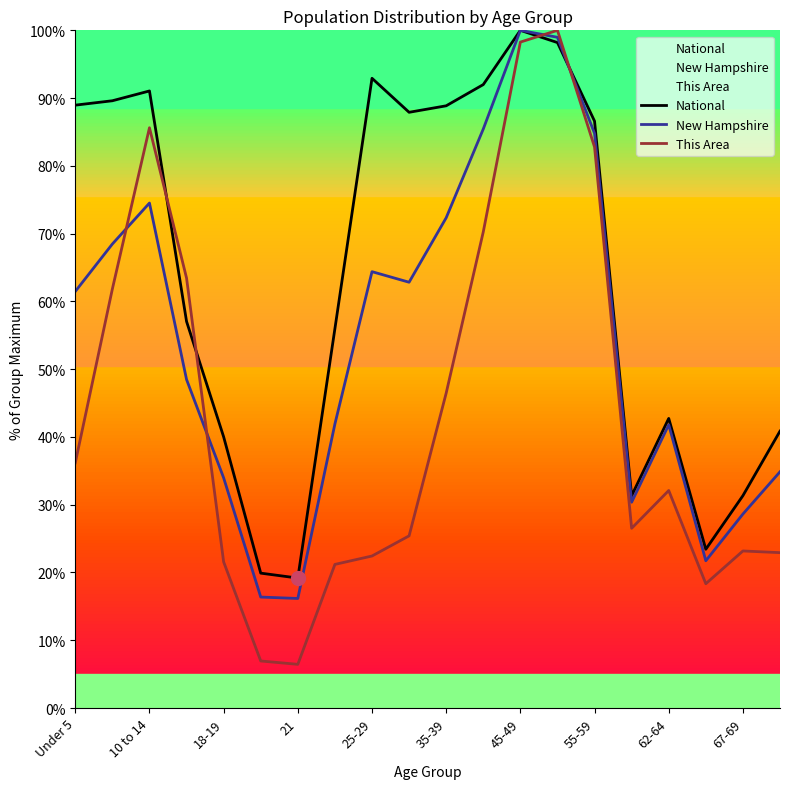

Which series ends up on top after the final intersection of This Area and New Hampshire?

New Hampshire